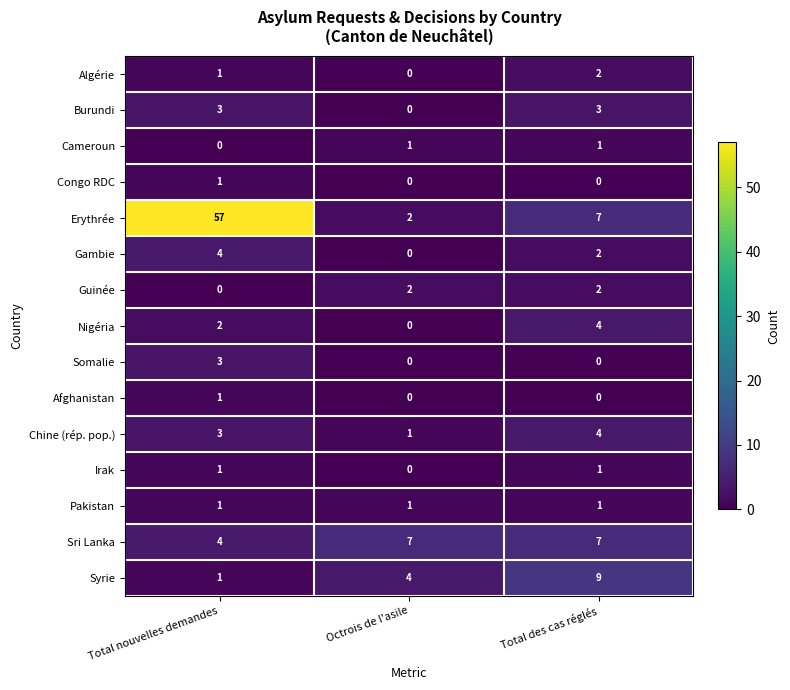

What is the sum of all Nigéria values?

6